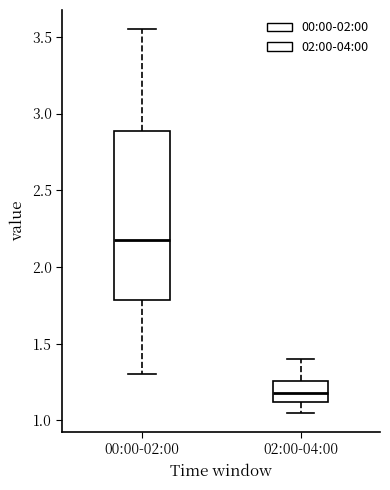

Reading left to right, read every box against the y-axis: the position of its median line, the range the box covers, and the ends of its whiskers. The values are not printed on the chart, so give them approximately, as read against the axis.

00:00-02:00: median 2.20, box 1.80 to 2.90, whiskers 1.30 to 3.55
02:00-04:00: median 1.20, box 1.10 to 1.25, whiskers 1.05 to 1.40